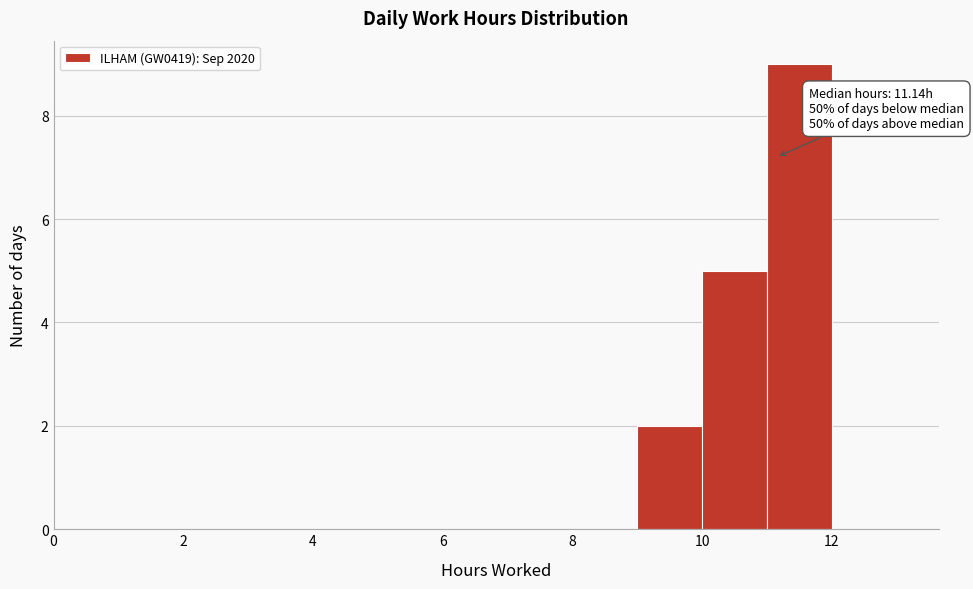

Which range on the x-axis has the tallest bar?

11 to 12